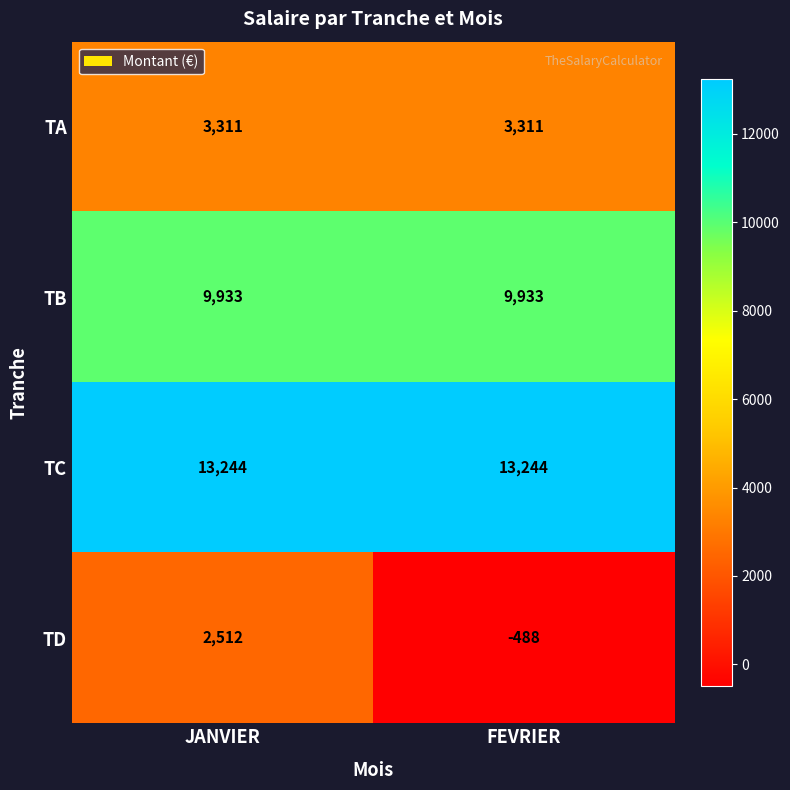

At which category is the sum across all series the highest?

JANVIER